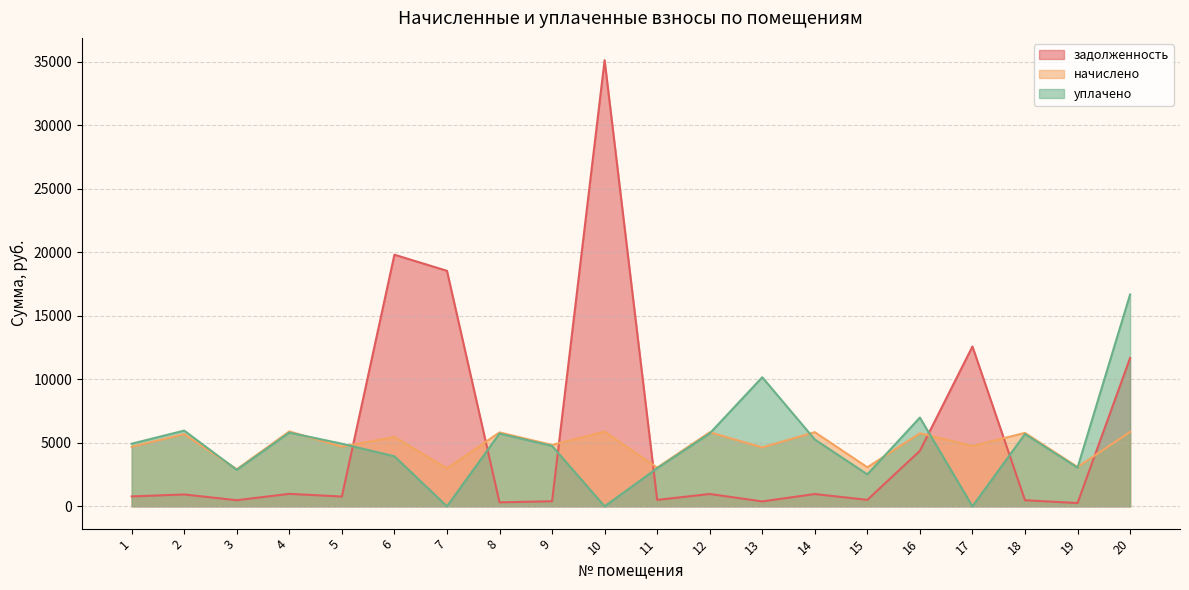

Where does the начислено series first go above 5462?

2